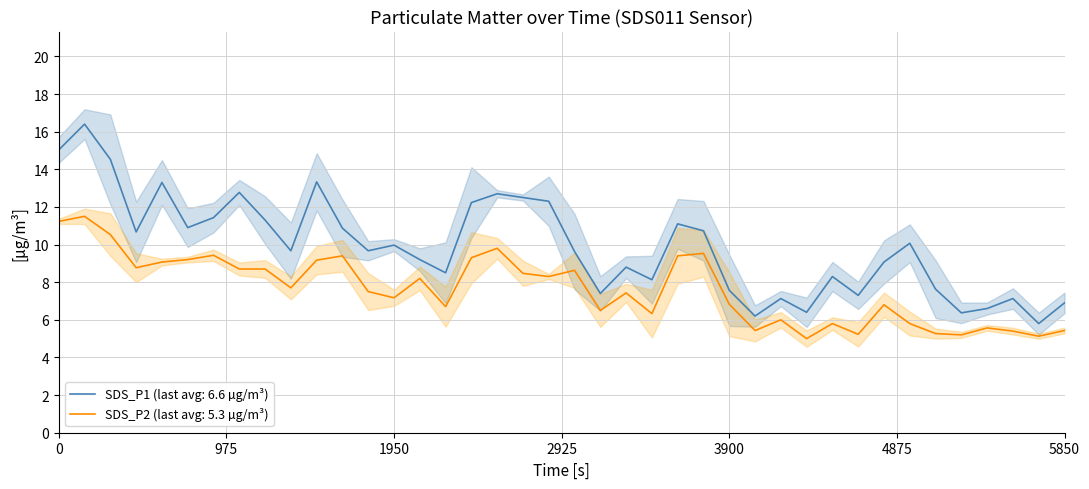

What is the value of the SDS_P2 point at the 37th from the left?

5.6